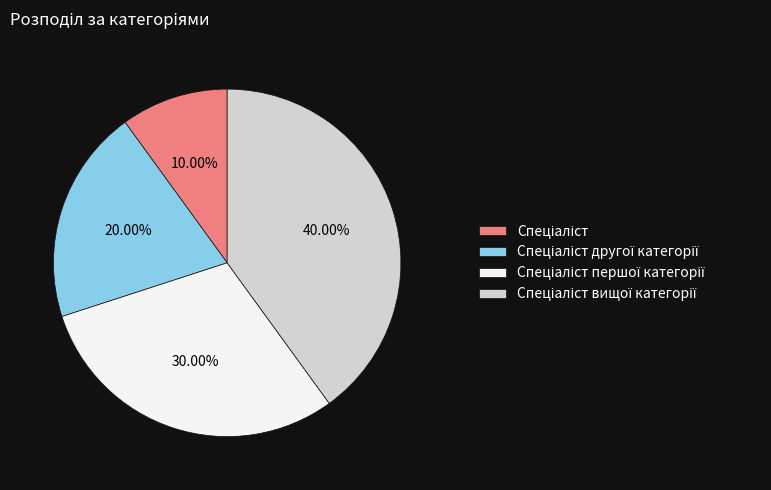

Is there a majority slice in this chart?

No